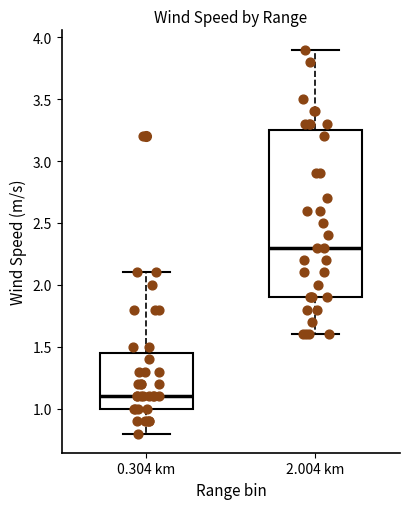

Reading left to right, read every box against the y-axis: the position of its median line, the range the box covers, and the ends of its whiskers. The values are not printed on the chart, so give them approximately, as read against the axis.

0.304 km: median 1.10, box 1.00 to 1.45, whiskers 0.80 to 2.10
2.004 km: median 2.30, box 1.90 to 3.25, whiskers 1.60 to 3.90